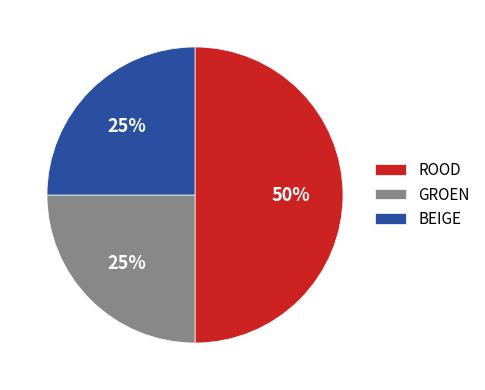

To the nearest percent, what is the combined percentage of ROOD and BEIGE?

75%